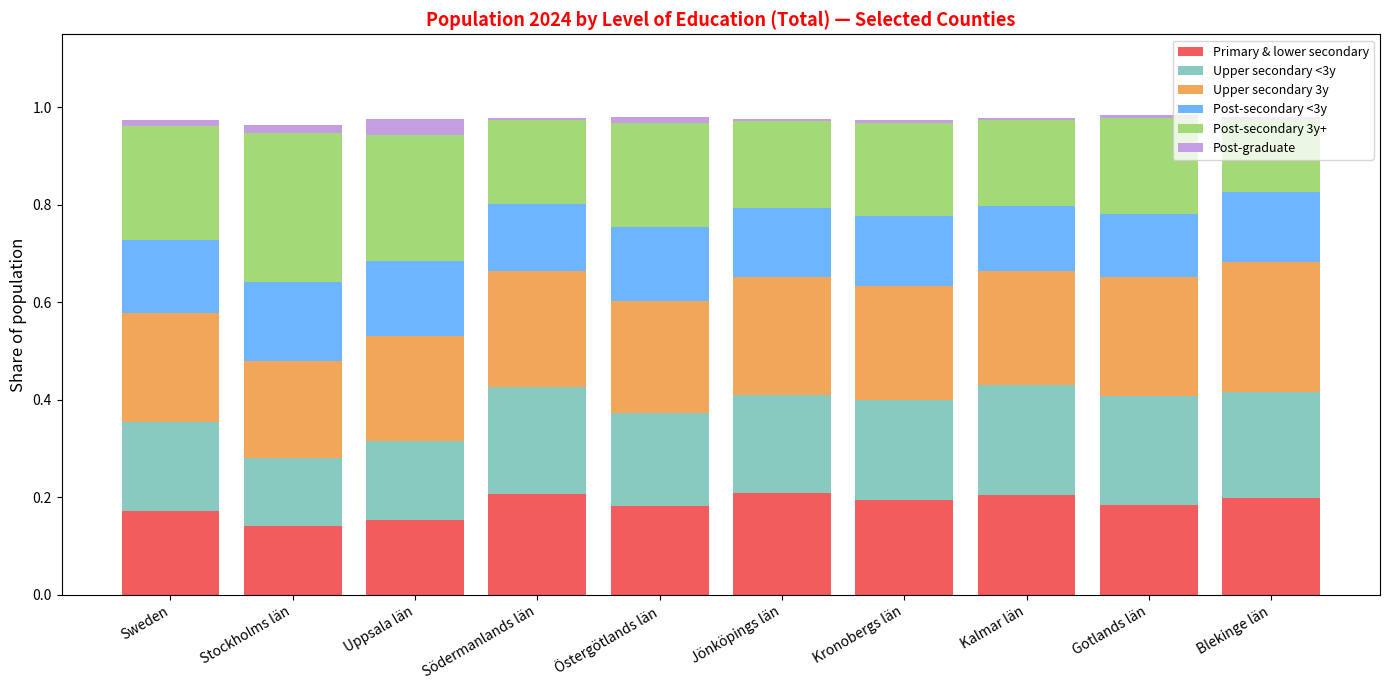

What is the total value across all series at Uppsala län?

1.0